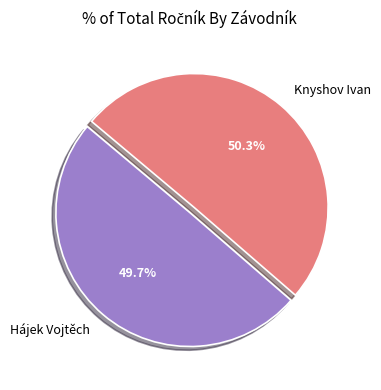

Which category has the biggest portion of the pie?

Knyshov Ivan